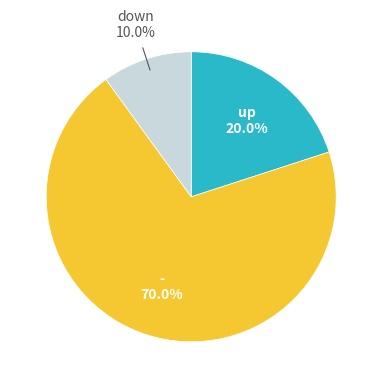

Is it true that down is 71% of the pie?

False